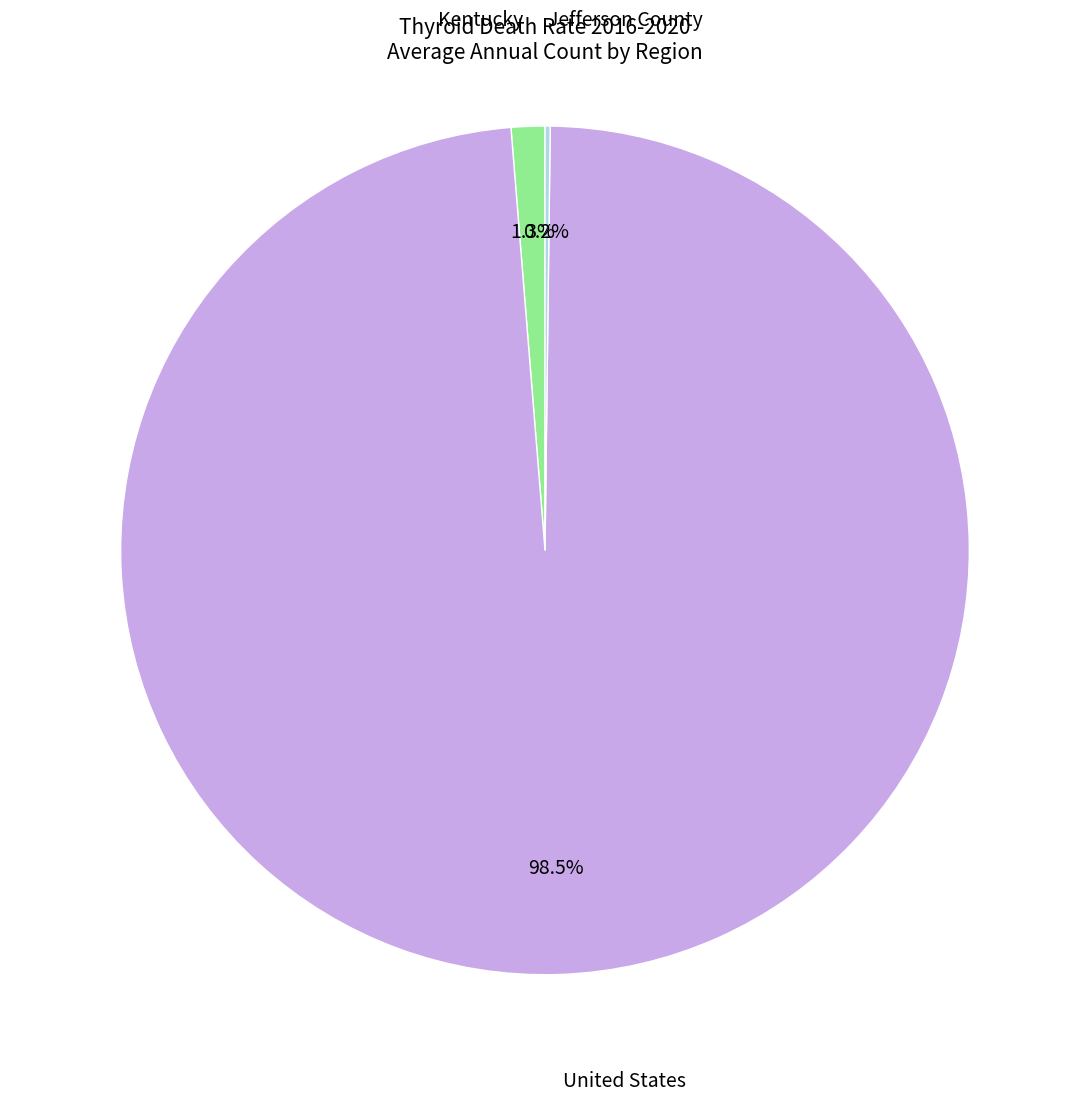

Is there a majority slice in this chart?

Yes